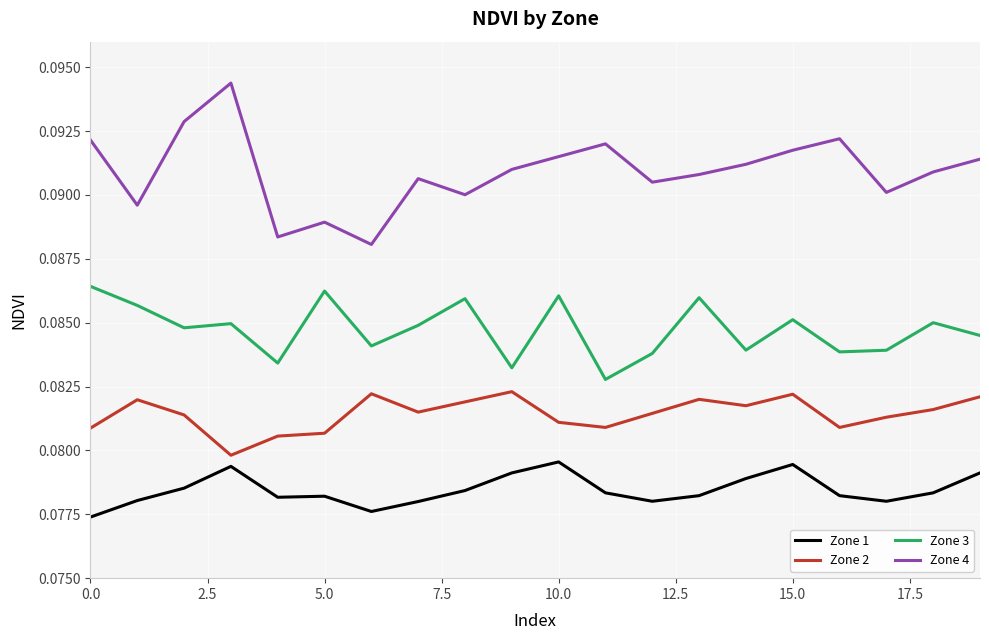

List the series in order of their overall mean, lowest first.

Zone 1, Zone 2, Zone 3, Zone 4